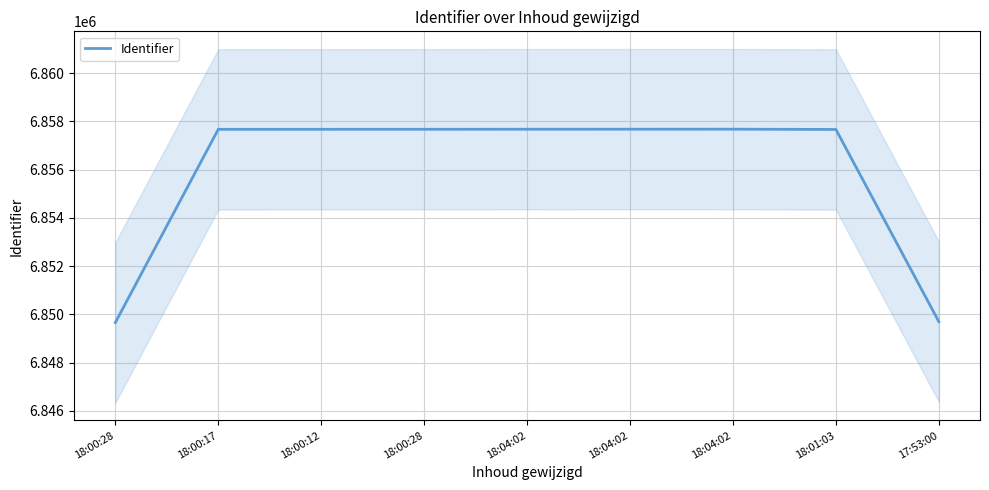

Reading right to left, extract all data points from this chart.

6849703	6857670	6857681	6857680	6857679	6857677	6857676	6857675	6849663